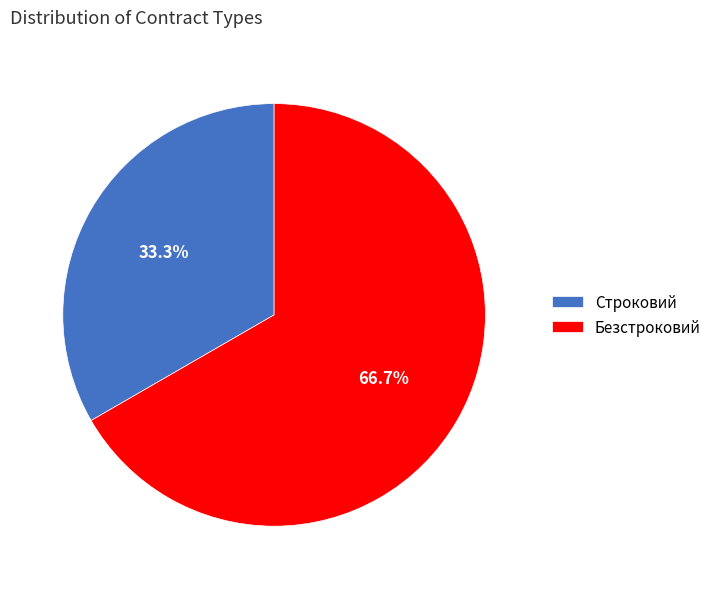

To the nearest percent, what portion does Строковий represent?

33%